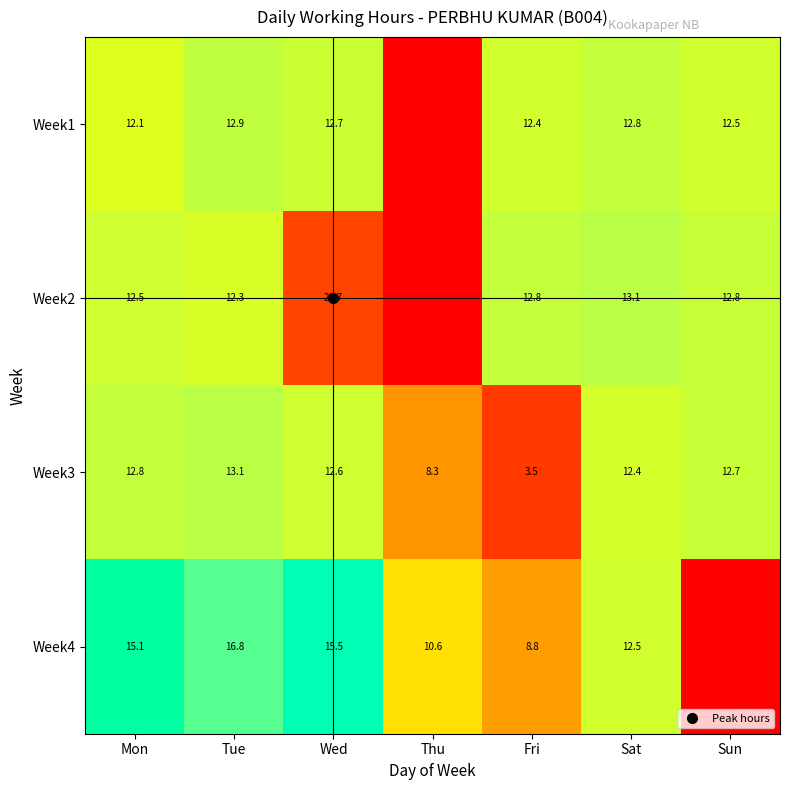

The Week1 series shows 5.9 at Mon. True or false?

False